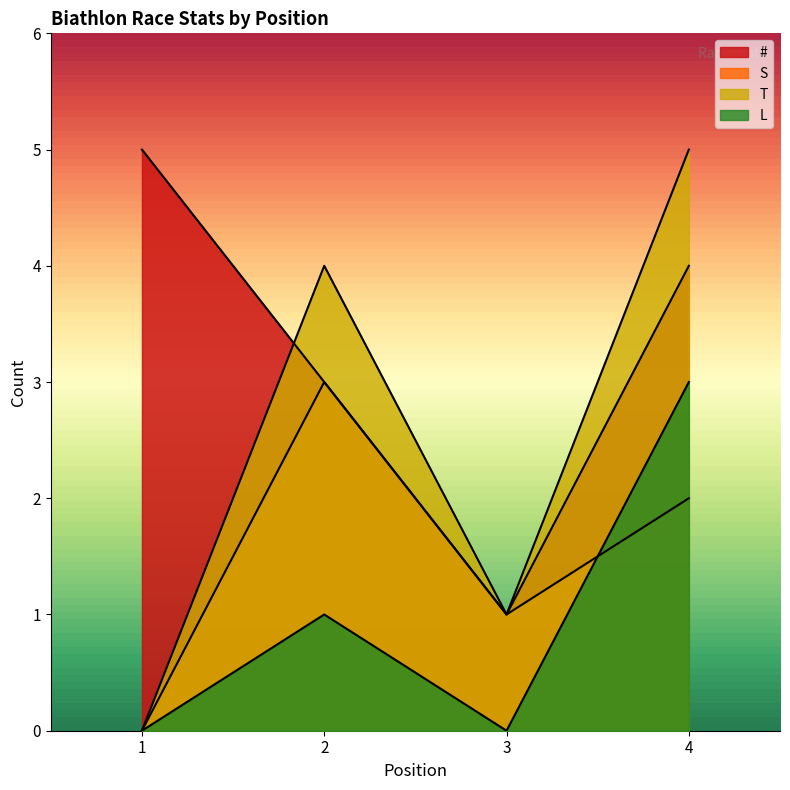

True or false: L and T intersect in this chart.

False